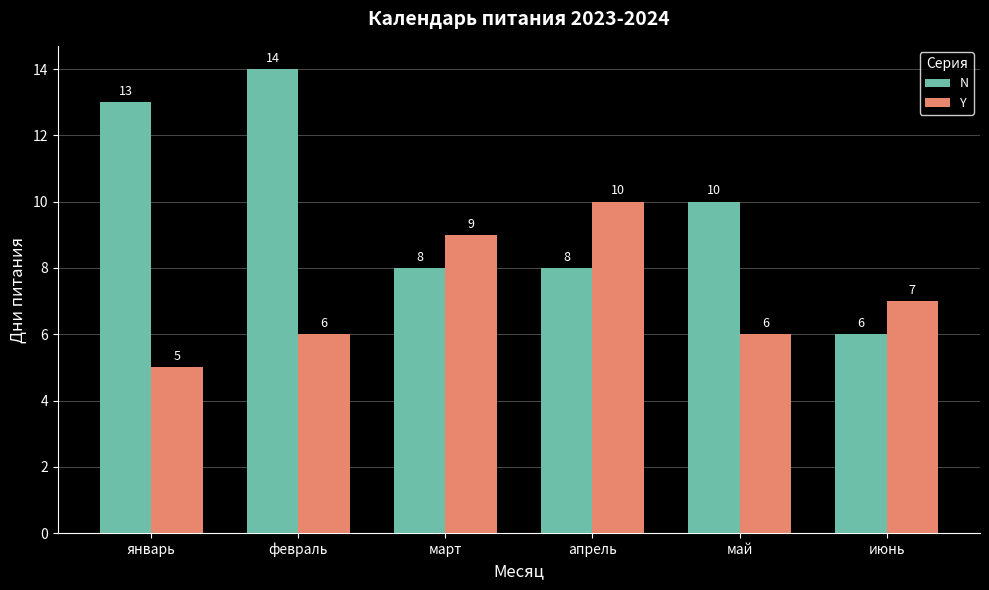

How many data points does each series have?

6